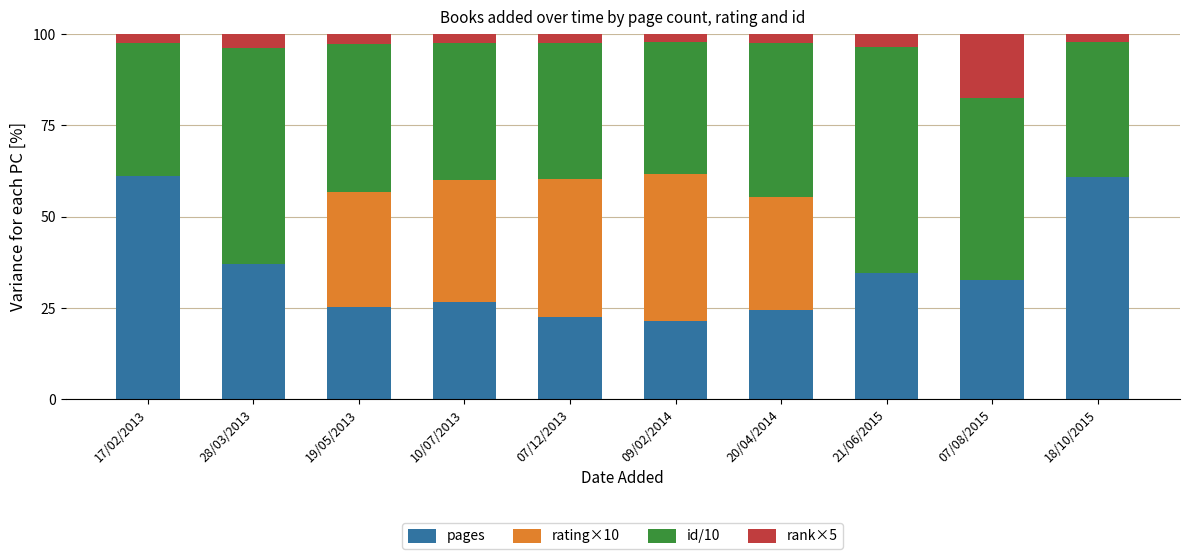

The value of pages at 21/06/2015 is 62.2. True or false?

False